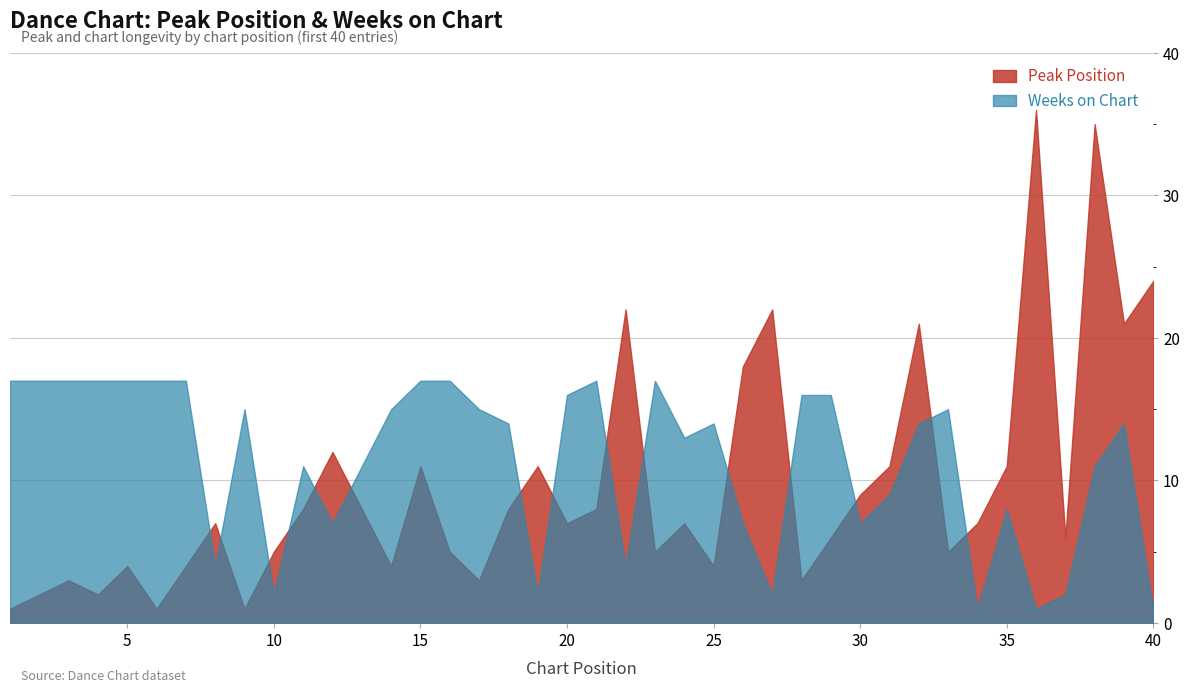

At which category does Peak Position reach its first local valley?

4